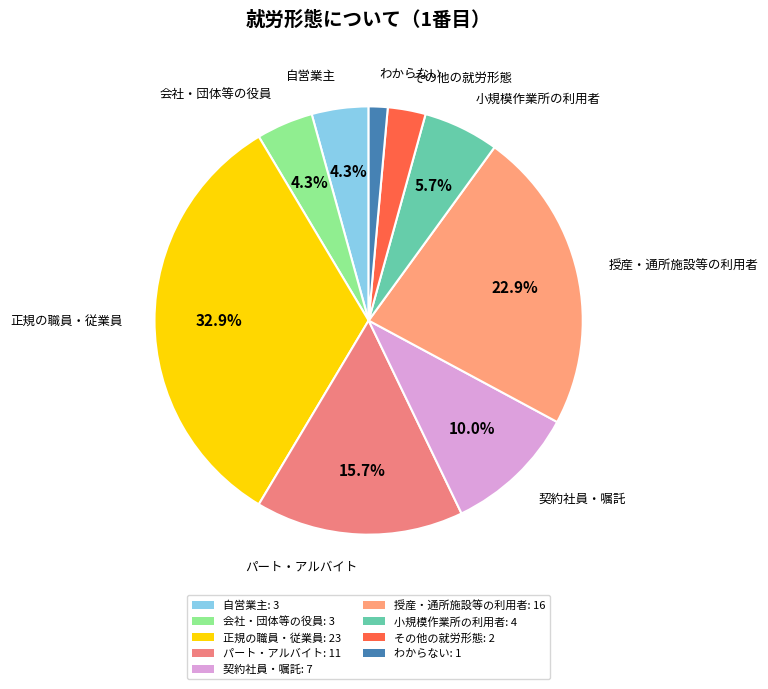

To the nearest percent, what is the difference between the largest and smallest slice percentages?

31%